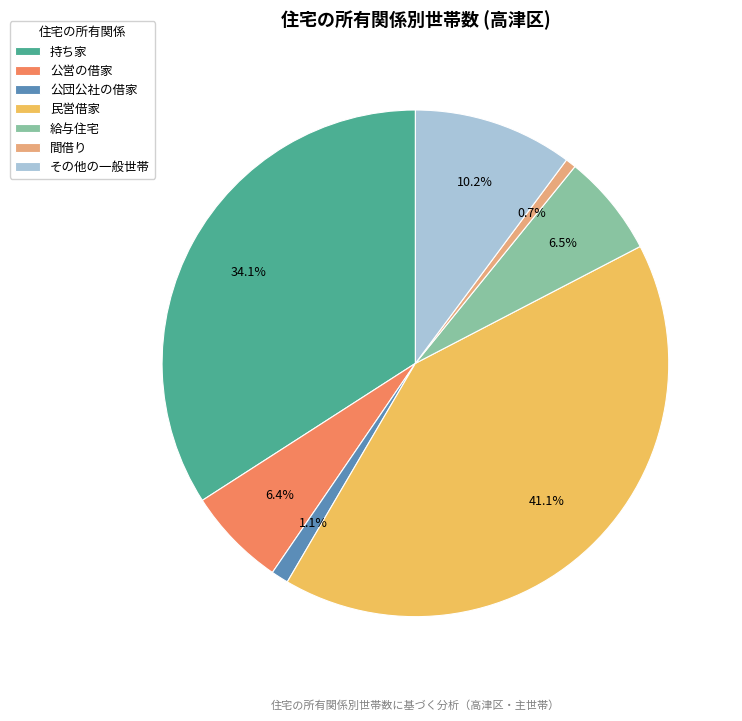

Combined, do 公営の借家 and その他の一般世帯 account for over 50%?

No